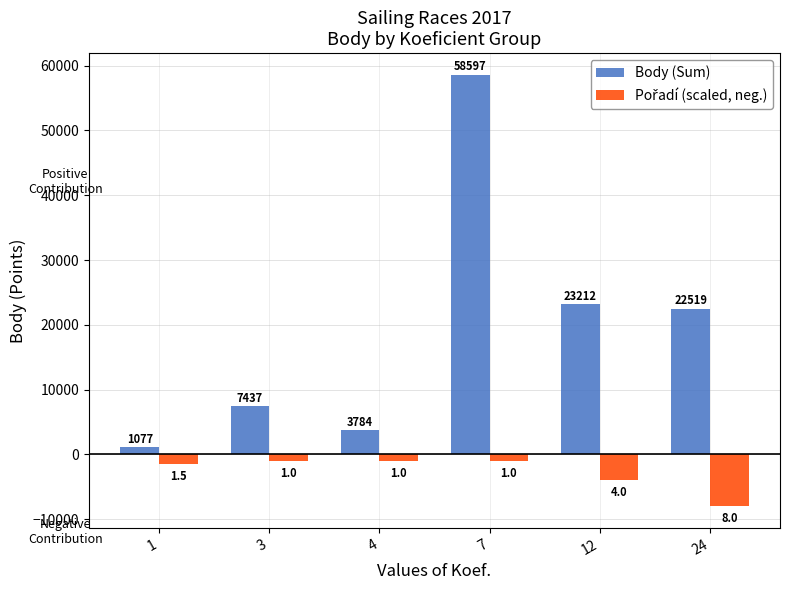

How many bars are there in total?

12